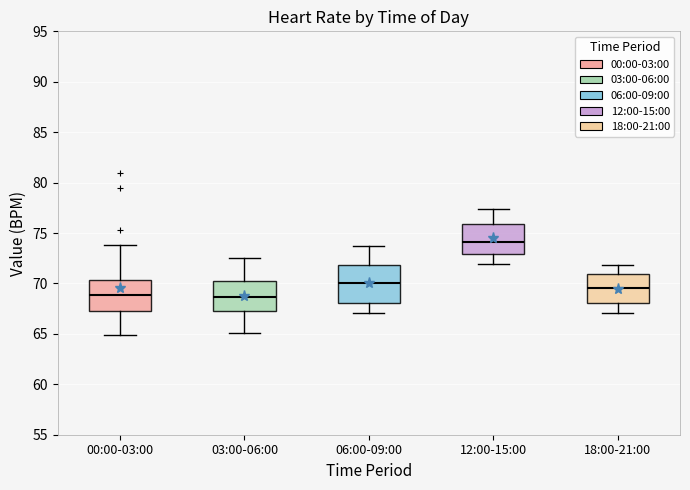

Reading left to right, transcribe this box plot: for each box, give where its median line is, the range the box spans, and where its two whiskers end, as read against the y-axis. The values are not printed on the chart, so give them approximately, as read against the axis.

00:00-03:00: median 69.0, box 67.5 to 70.5, whiskers 65.0 to 74.0
03:00-06:00: median 68.5, box 67.5 to 70.0, whiskers 65.0 to 72.5
06:00-09:00: median 70.0, box 68.0 to 72.0, whiskers 67.0 to 73.5
12:00-15:00: median 74.0, box 73.0 to 76.0, whiskers 72.0 to 77.5
18:00-21:00: median 69.5, box 68.0 to 71.0, whiskers 67.0 to 72.0